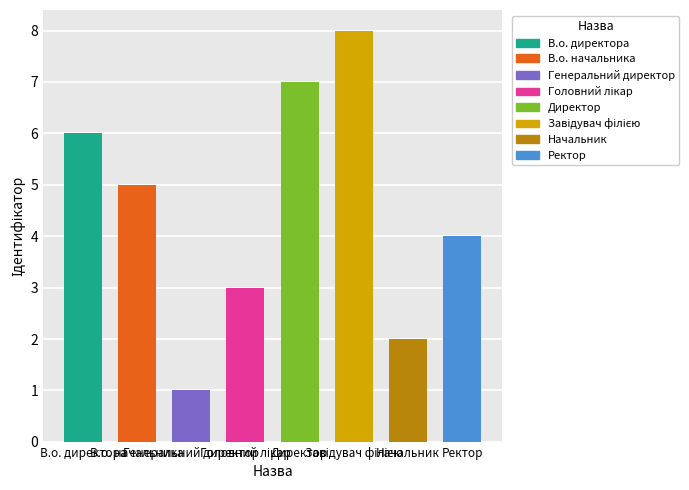

What is the difference between the maximum and second lowest values?

6